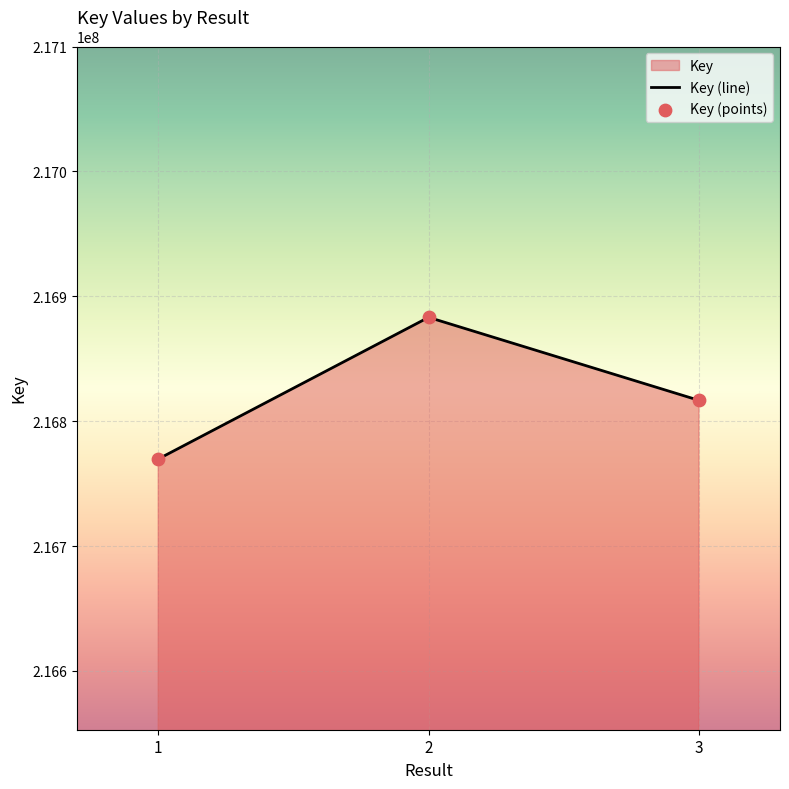

Between 1 and 2, which is larger?

2